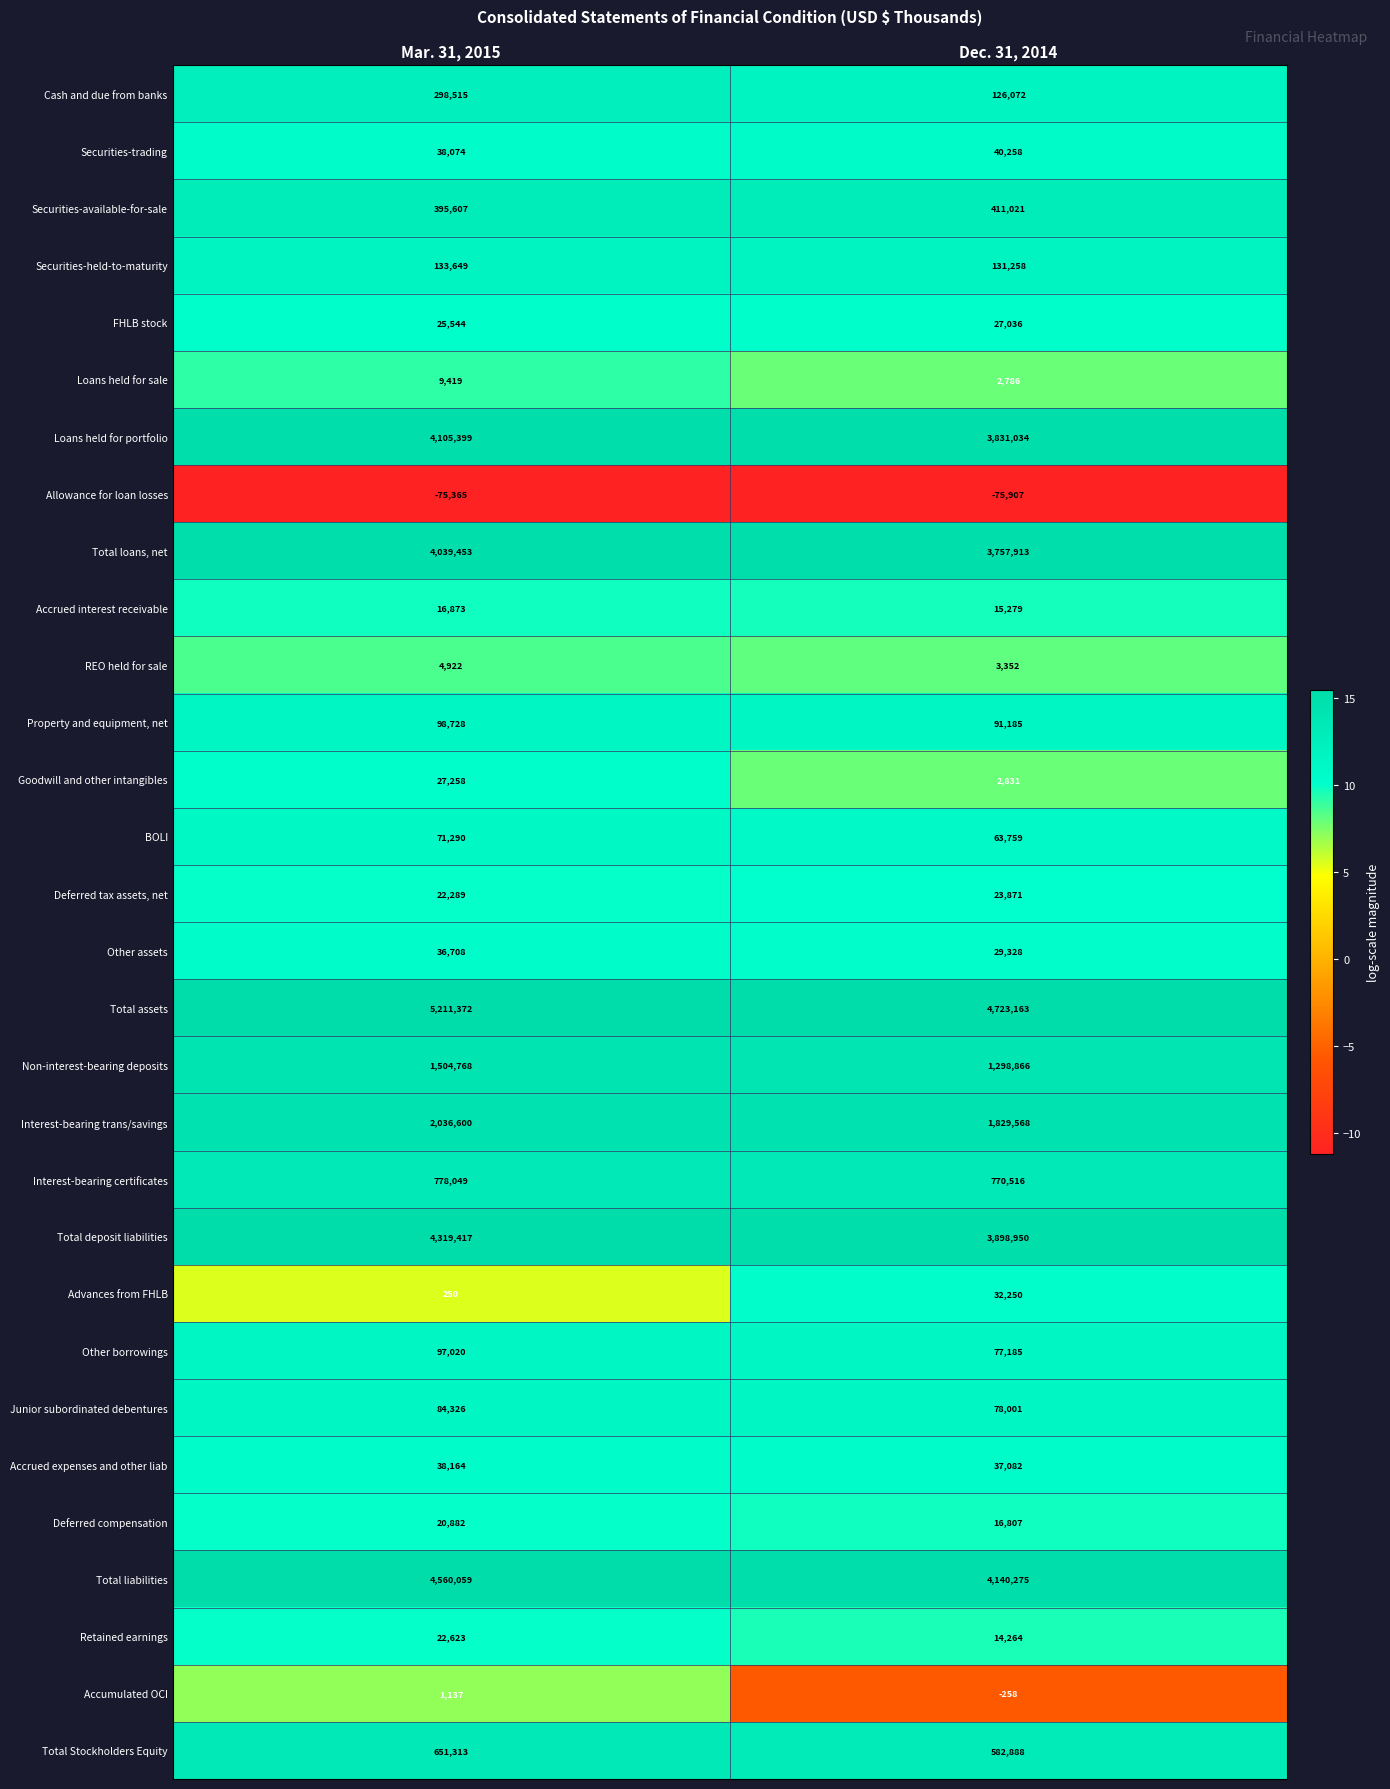

The Securities-trading series shows 40258 at Dec. 31, 2014. True or false?

True